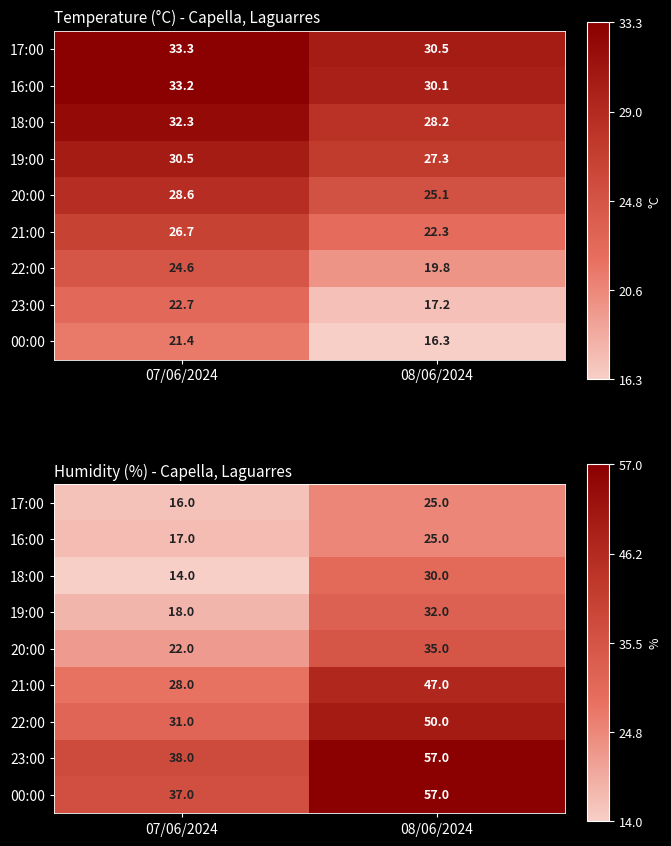

Which has a higher value, 07/06/2024 or 08/06/2024?

08/06/2024